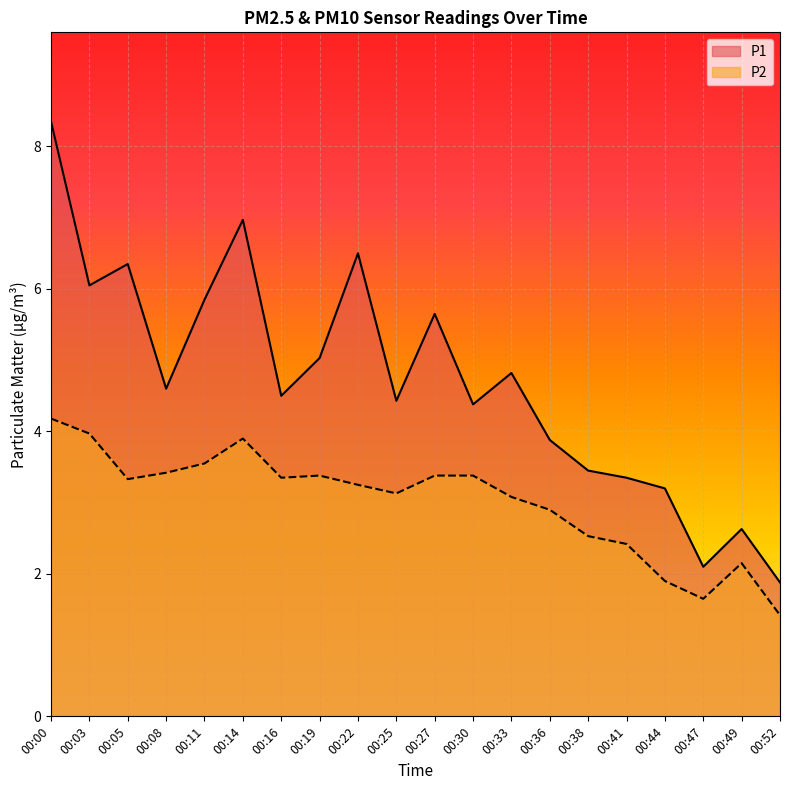

True or false: P2 and P1 intersect in this chart.

False